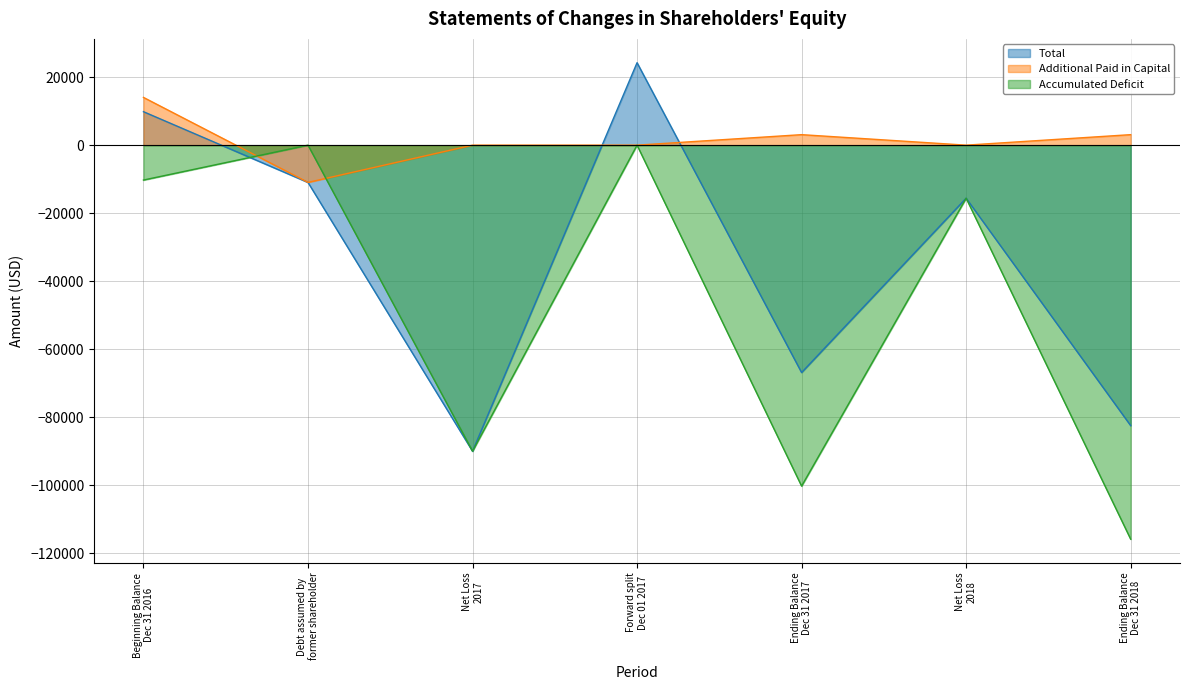

Which series changed the most between Net Loss
2017 and Ending Balance
Dec 31 2018?

Accumulated Deficit